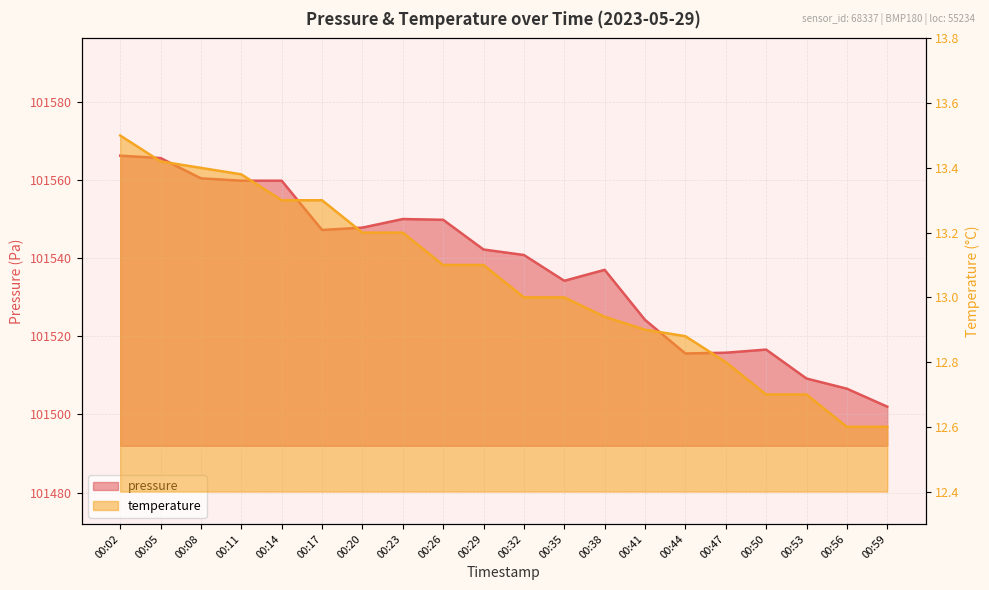

Reading left to right, extract all data points from this chart.

pressure: 101566.2	101565.6	101560.4	101559.8	101559.8	101547.2	101547.8	101550.0	101549.8	101542.2	101540.8	101534.2	101537.0	101524.2	101515.6	101515.8	101516.6	101509.2	101506.6	101502.0
temperature: 13.5	13.4	13.4	13.4	13.3	13.3	13.2	13.2	13.1	13.1	13.0	13.0	12.9	12.9	12.9	12.8	12.7	12.7	12.6	12.6